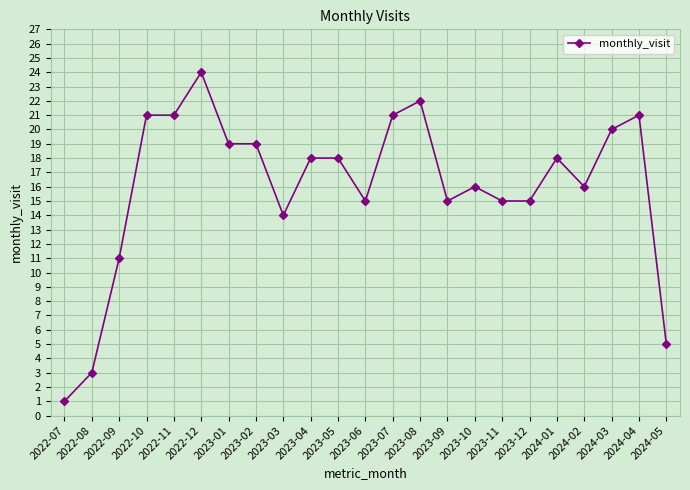

How many distinct data groups are displayed?

1